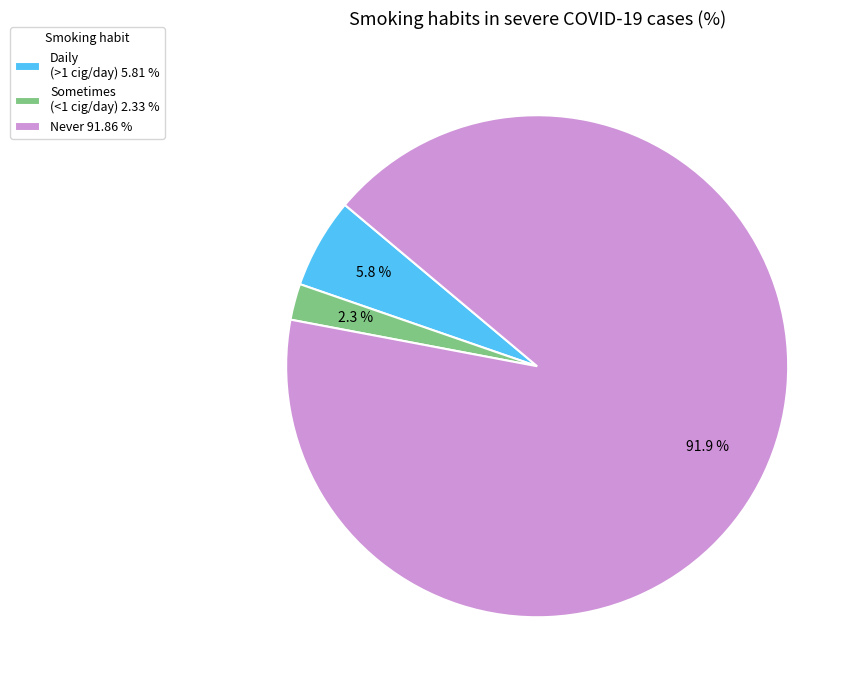

To the nearest percent, what is the average slice percentage?

33%